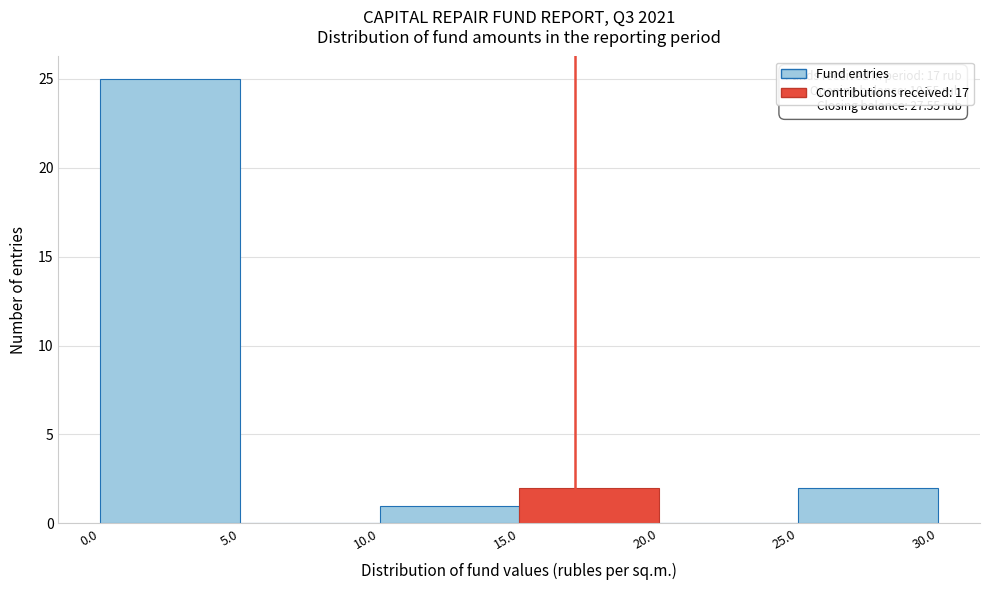

Which range on the x-axis has the tallest bar?

0.0 to 5.0